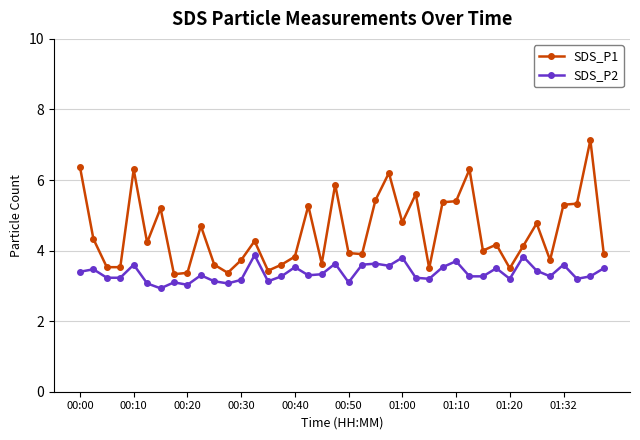

List the series in order of their peak value, highest first.

SDS_P1, SDS_P2